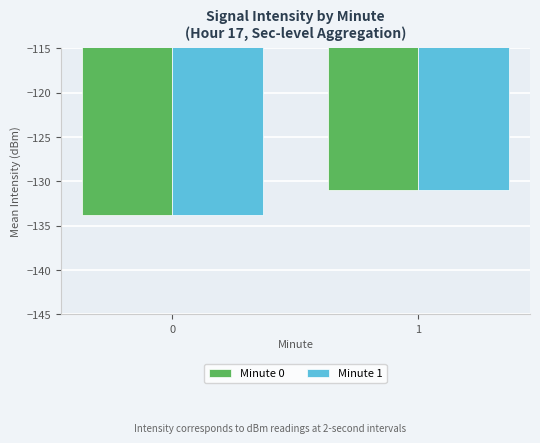

Is it true that Minute 0 equals -43.4 at 1?

False